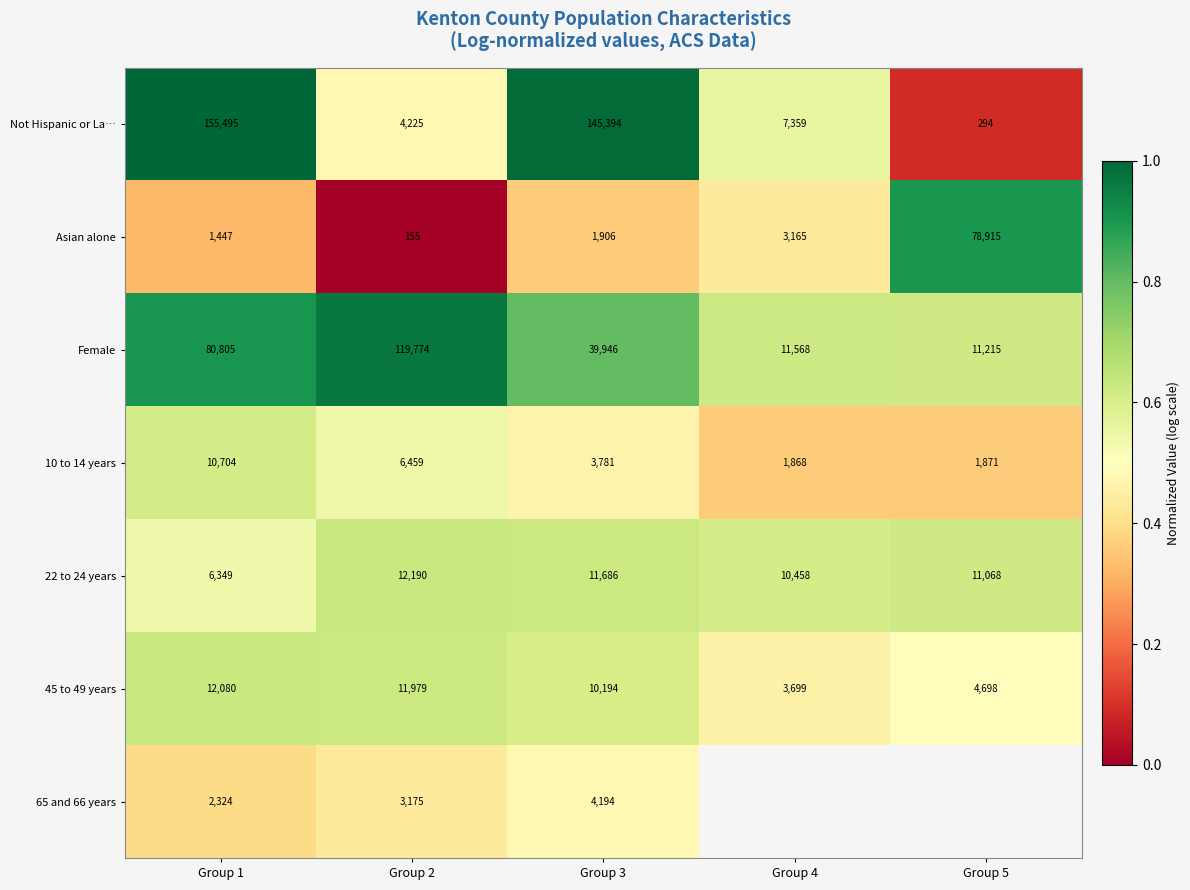

What is the spread (max minus min) of values at Group 1?

154048